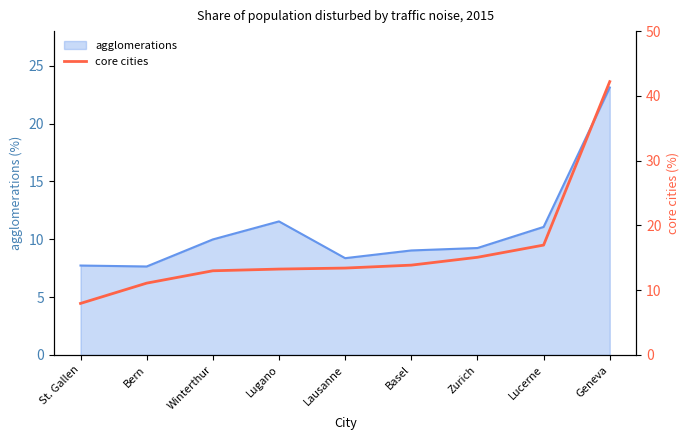

How many data points does each series have?

9